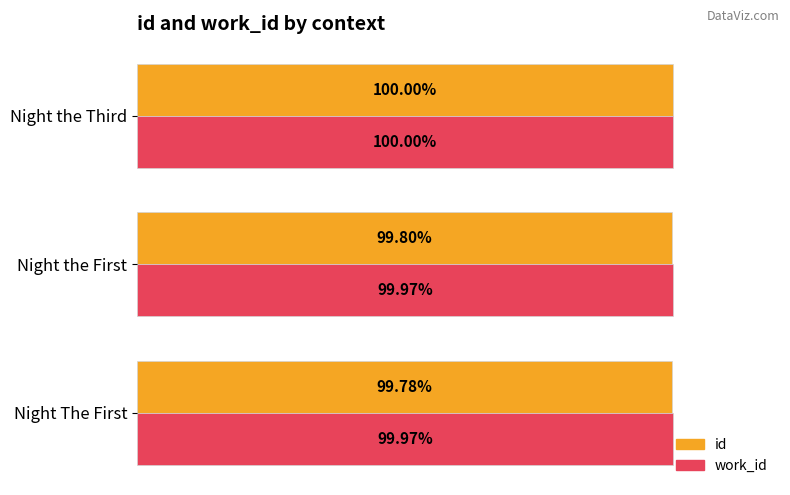

Which series has the widest spread of values?

id